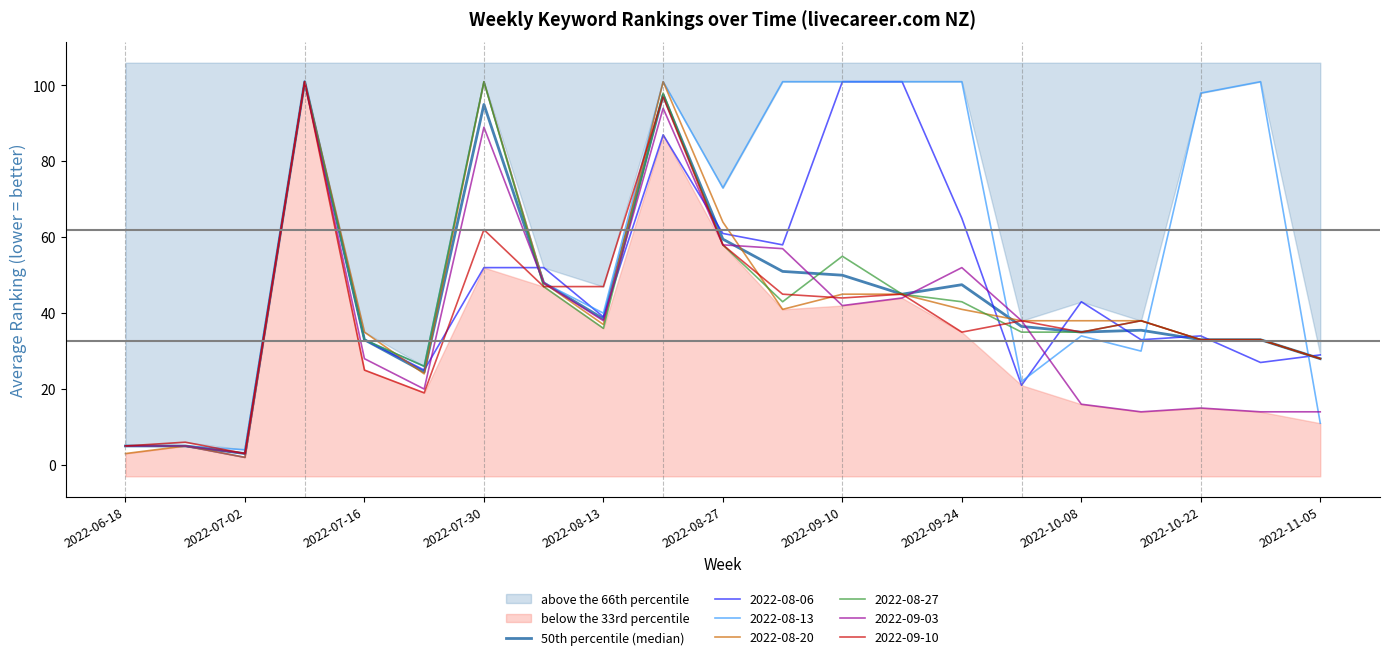

What is the maximum value for 2022-08-06?

101.0